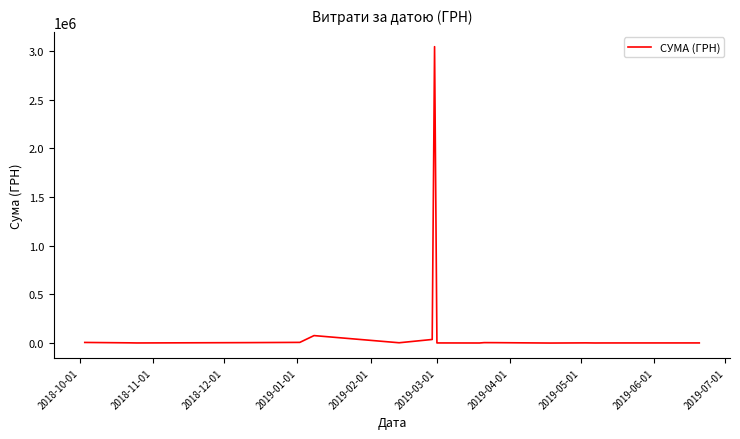

What is the greatest value displayed?

3043706.1